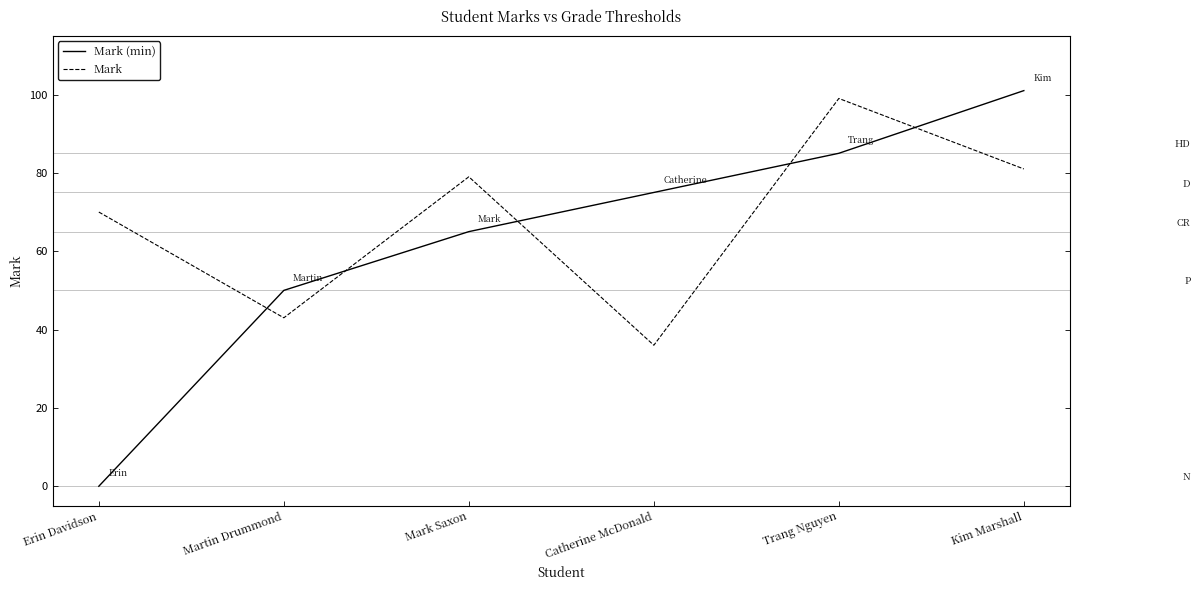

At which label is Mark (min) closest to 50?

Martin Drummond